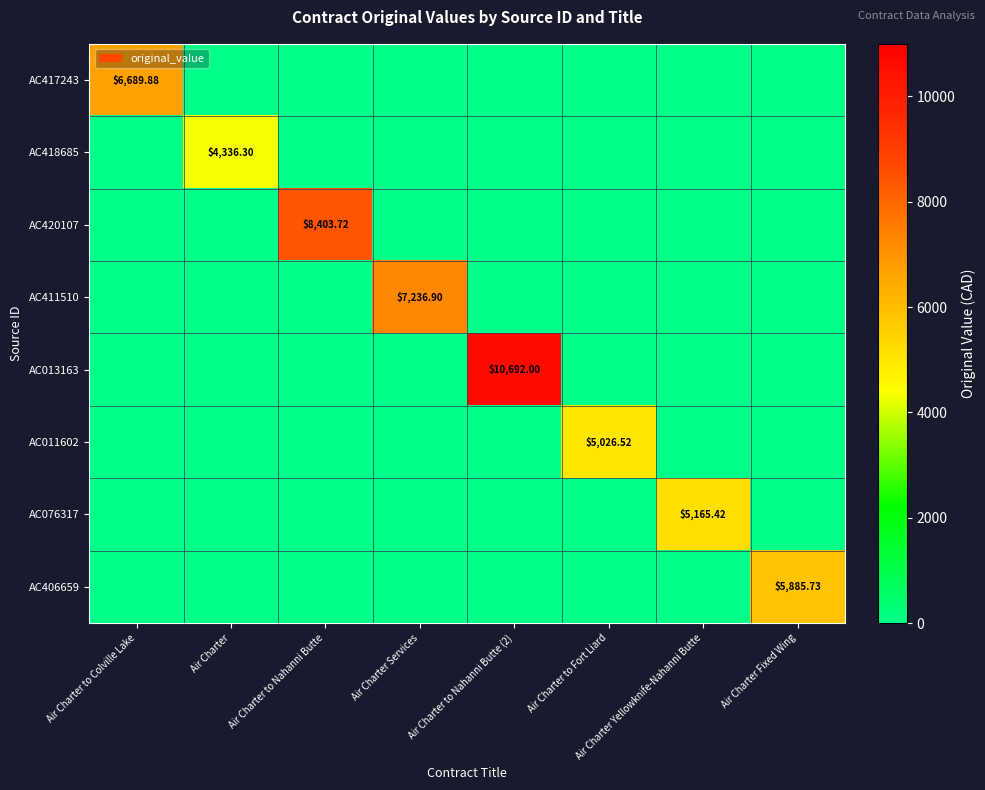

What is the difference between the maximum and minimum values in the AC406659 series?

5885.7